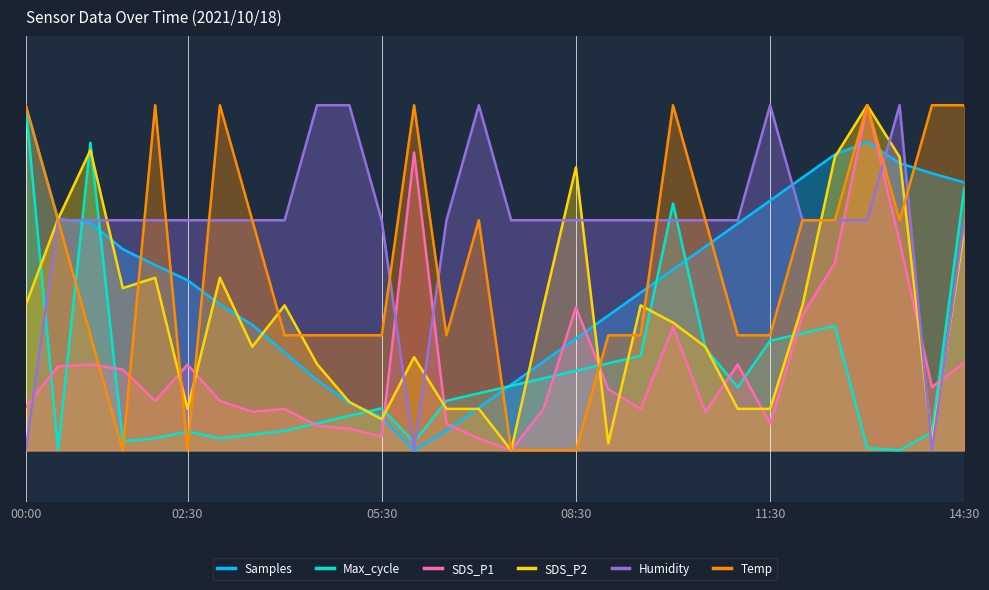

The value of Max_cycle at 10:30 is 0.1. True or false?

False